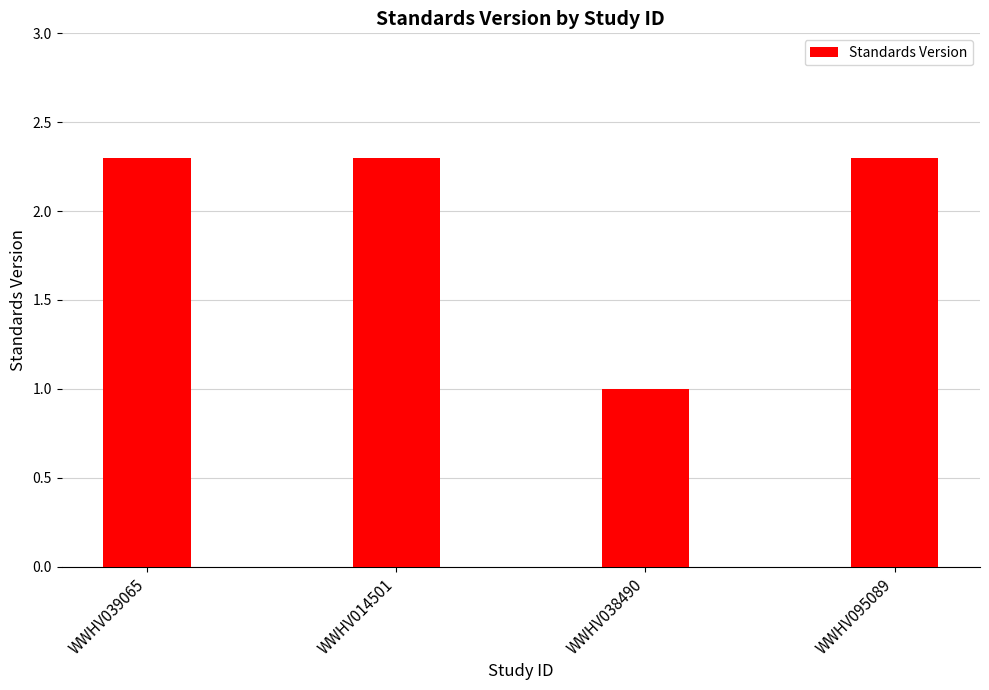

The value at WWHV014501 is 0.5. True or false?

False